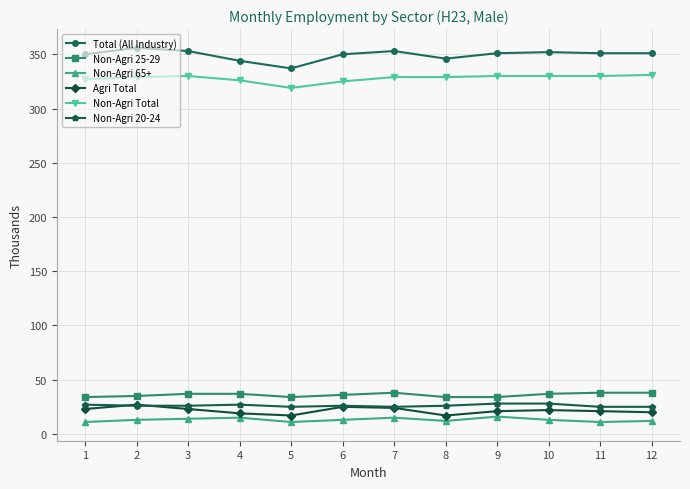

What is the total value across all series at 7?

784